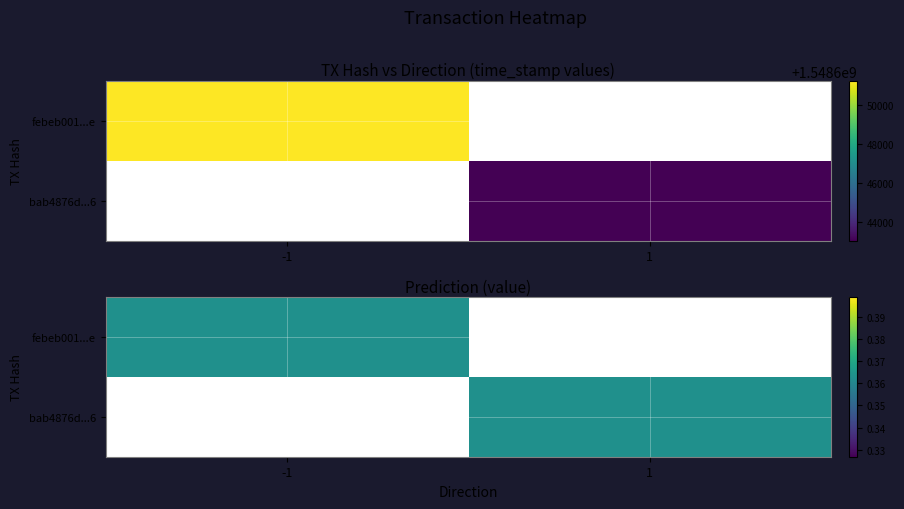

What is the difference between the febeb001d2c01e18abb1172ae847144ef96782e values at direction and time_stamp?

1548651226.0